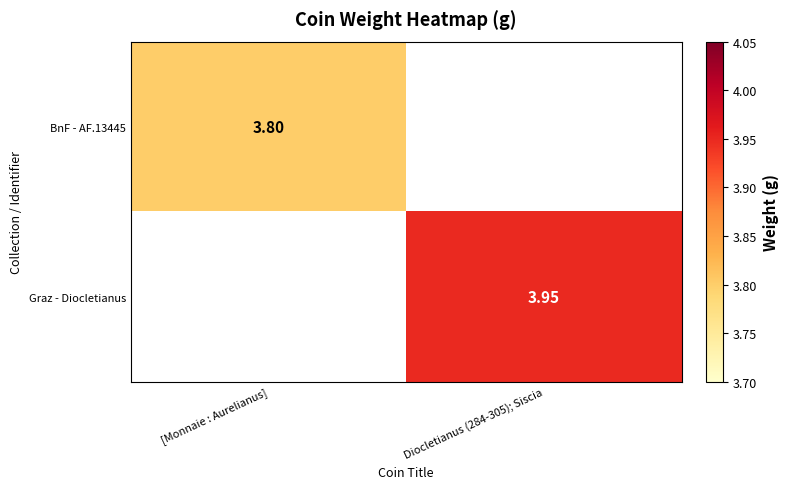

Is the value of BnF - AF.13445 at [Monnaie : Aurelianus] greater than the value of Graz - Diocletianus at Diocletianus (284-305); Siscia?

No